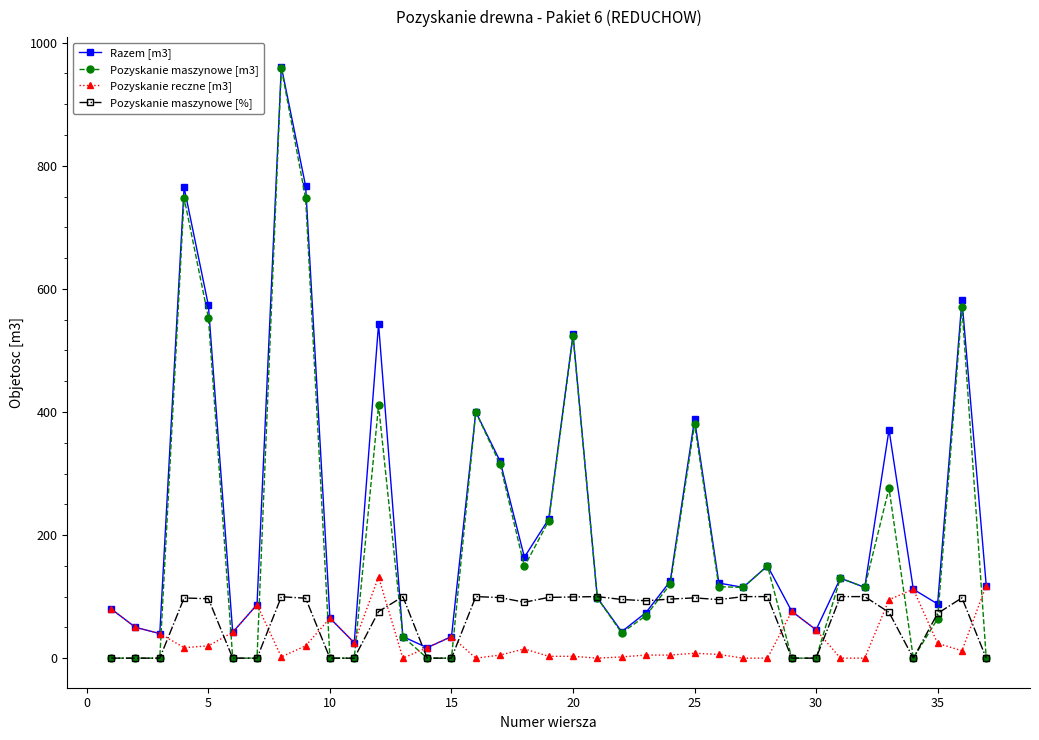

After their last crossing, which series has the higher values: Pozyskanie maszynowe [%] or Pozyskanie reczne [m3]?

Pozyskanie reczne [m3]